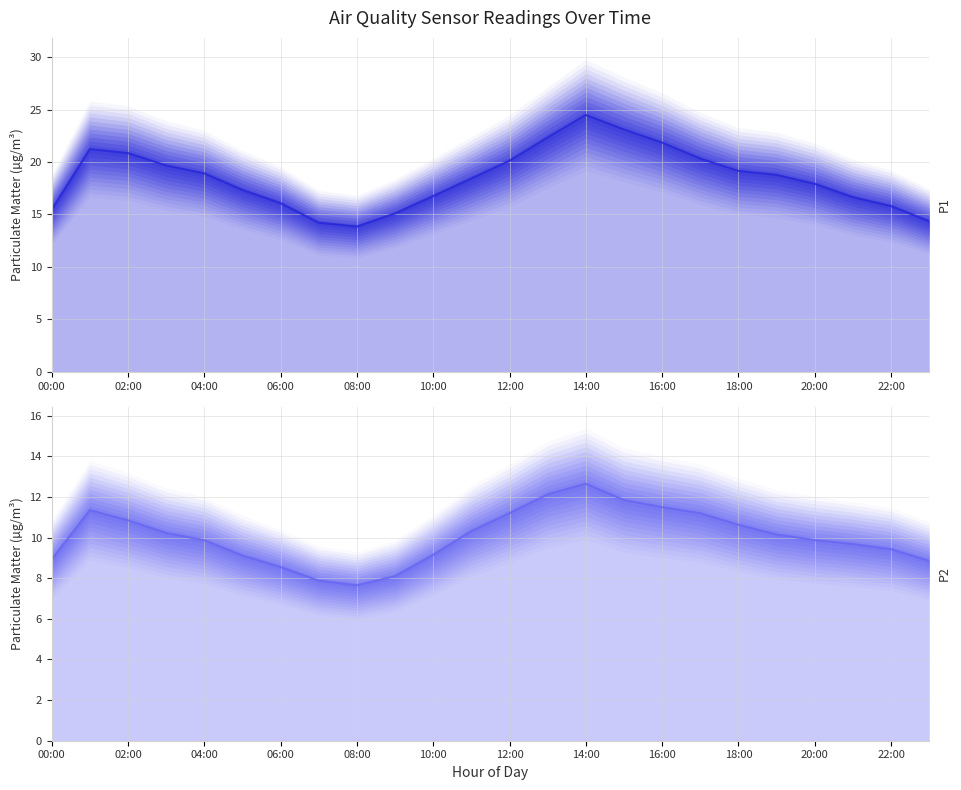

The P2 mean series shows 2.8 at 02:00. True or false?

False